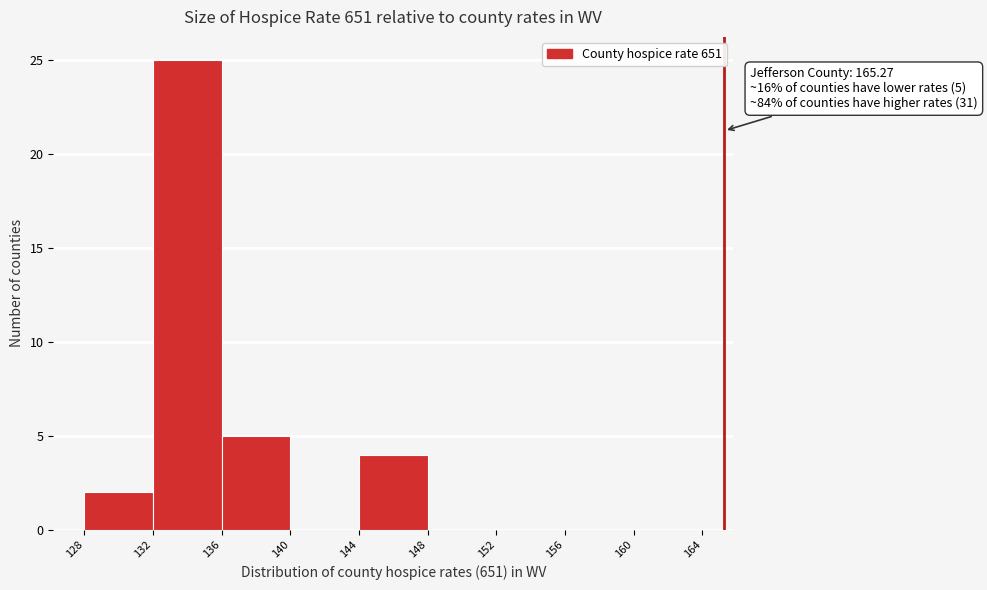

Over which range of the x-axis is the bar tallest?

132 to 136